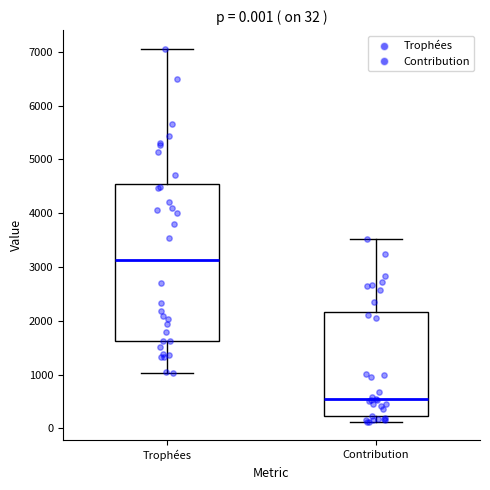

Which box is the tallest, from its lower edge to its upper edge?

Trophées